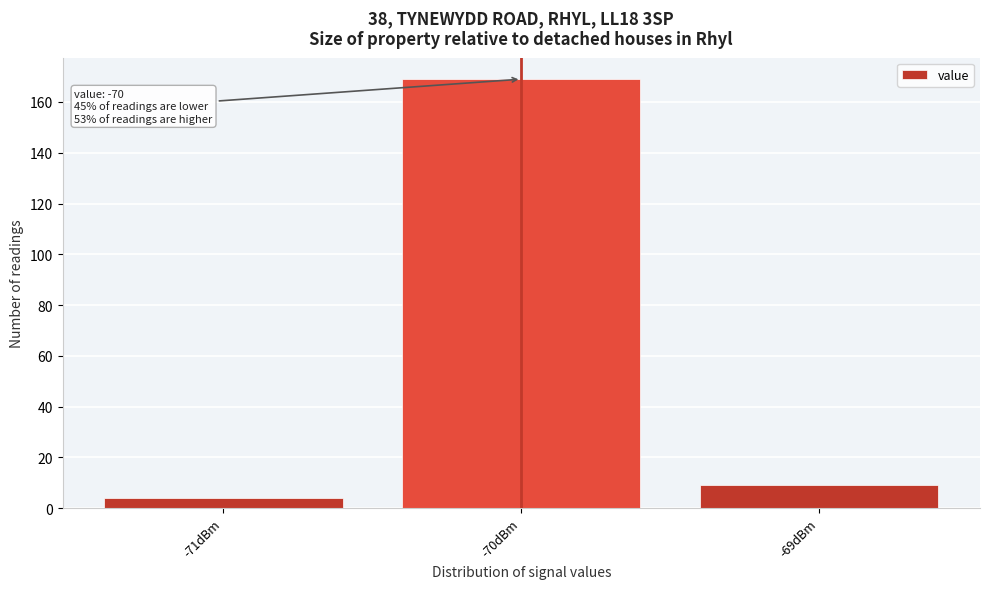

Which range on the x-axis has the tallest bar?

-70.5 to -69.5